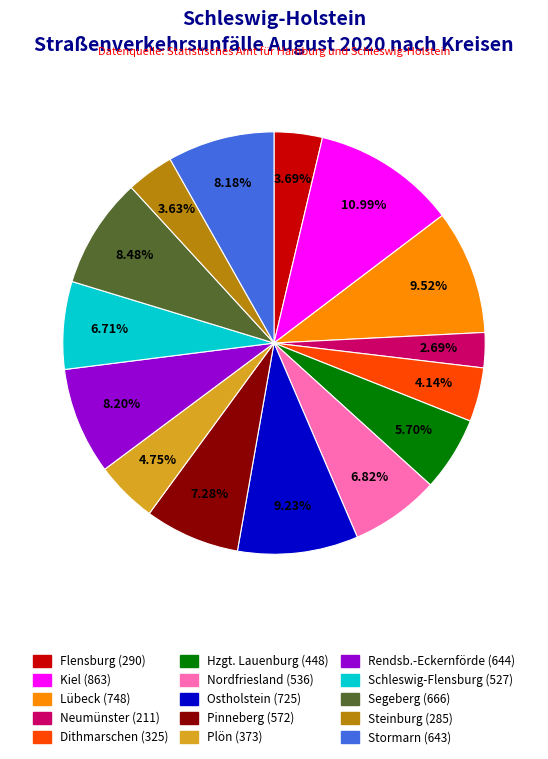

How much of the chart is everything except Hzgt. Lauenburg?

94.3%